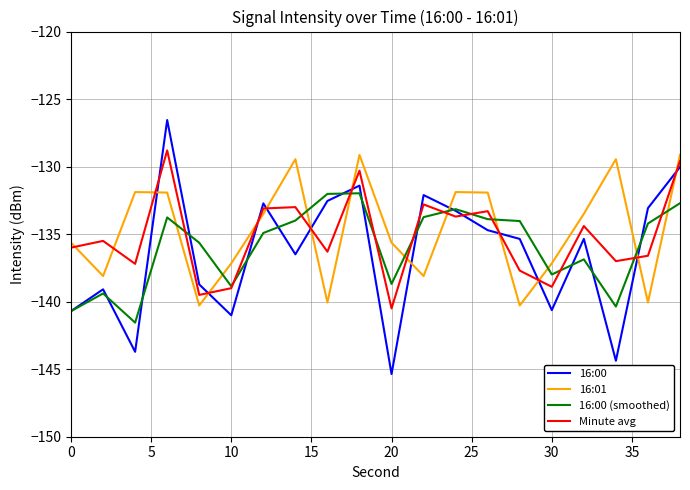

How many intersections are there between 16:01 and 16:00?

12